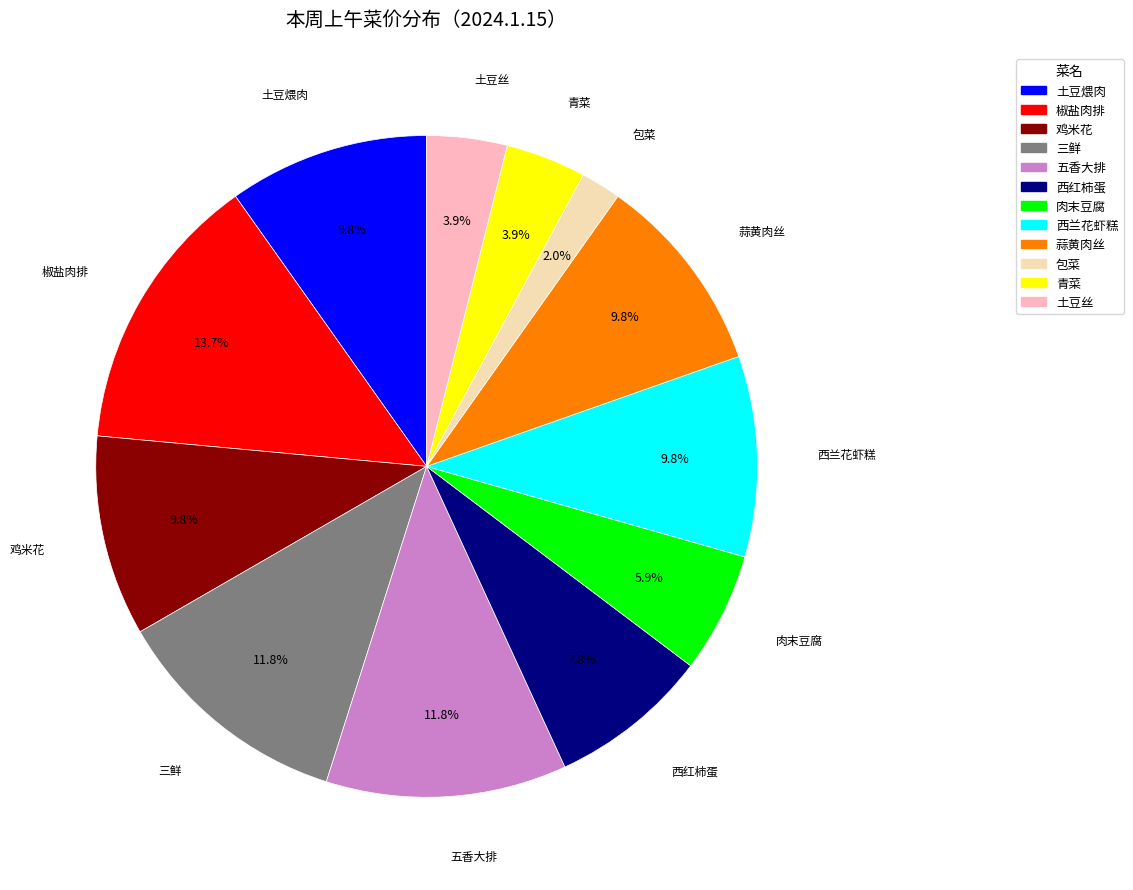

Between 五香大排 and 土豆丝, which is larger?

五香大排